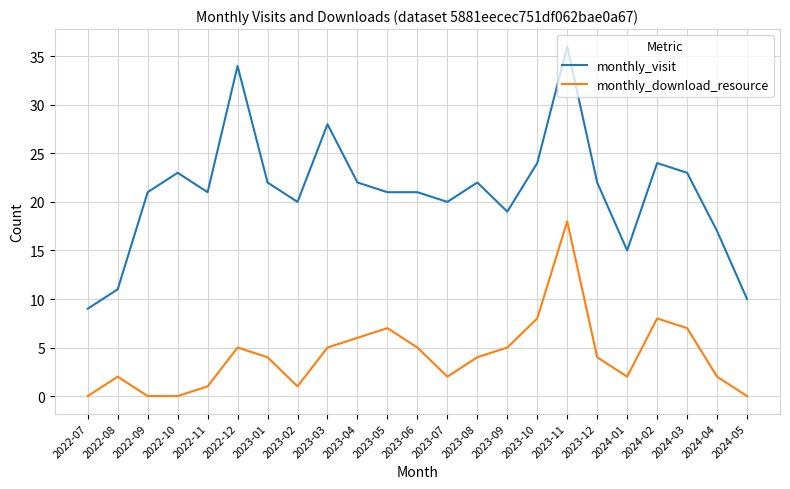

What is the difference between the maximum and minimum values in the monthly_download_resource series?

18